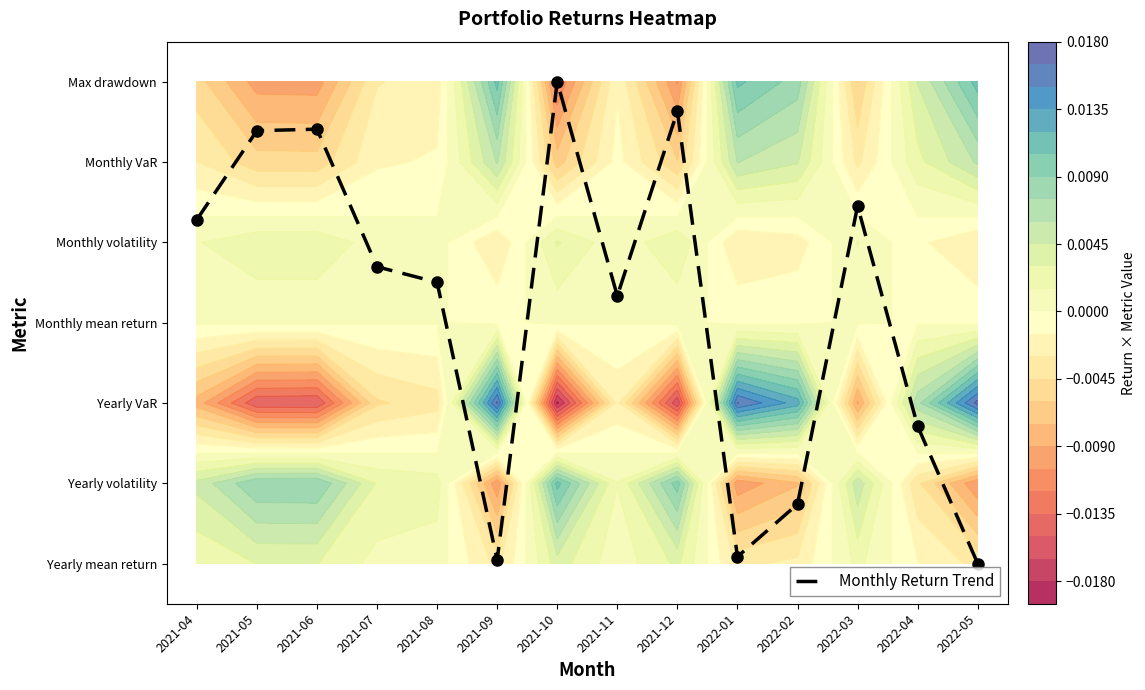

What is the difference between the maximum and second lowest values?

6.0